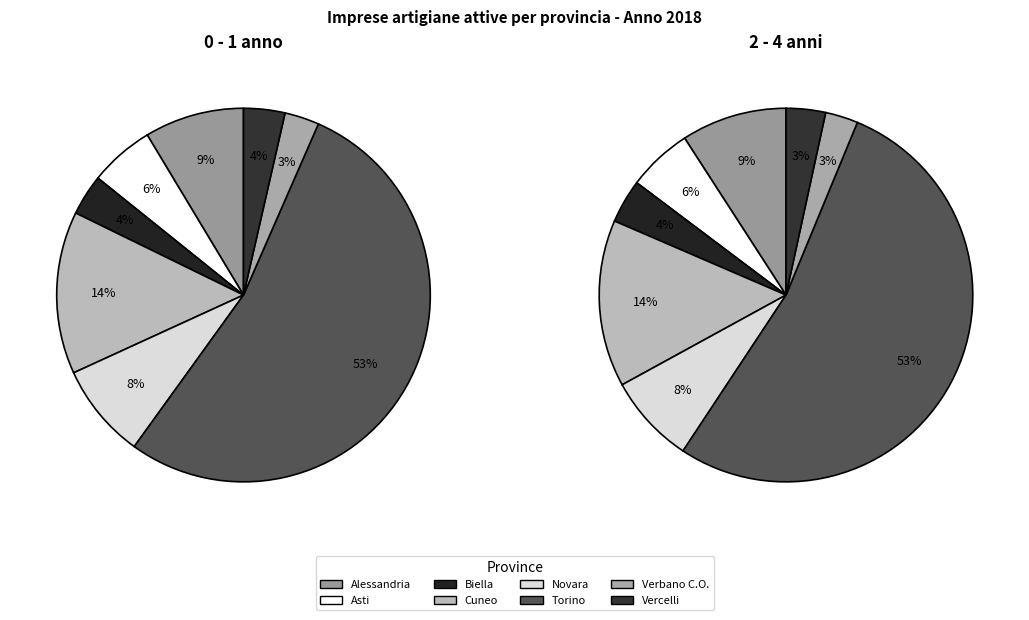

The Novara slice represents 8% of the pie. True or false?

True